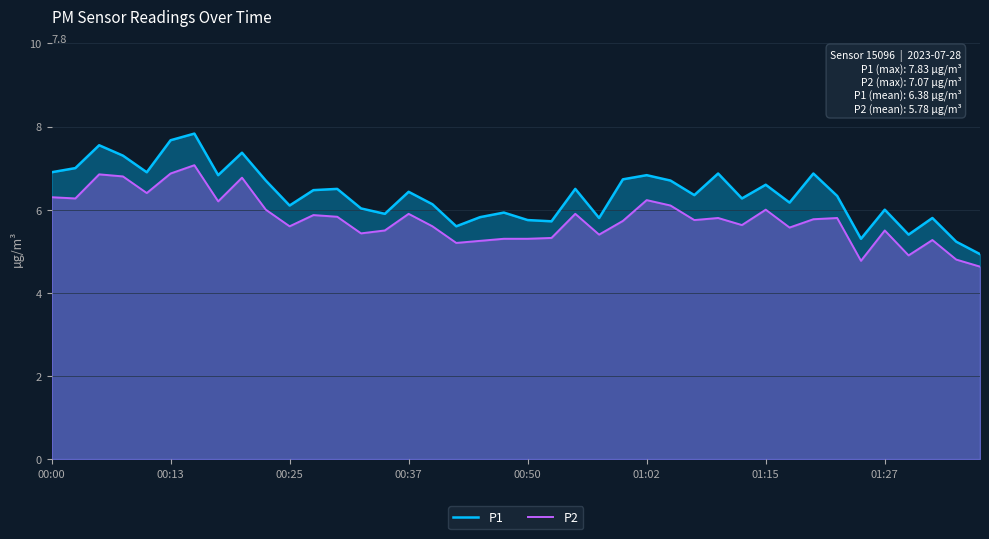

Rank the series at 33 from lowest to highest value.

P2, P1